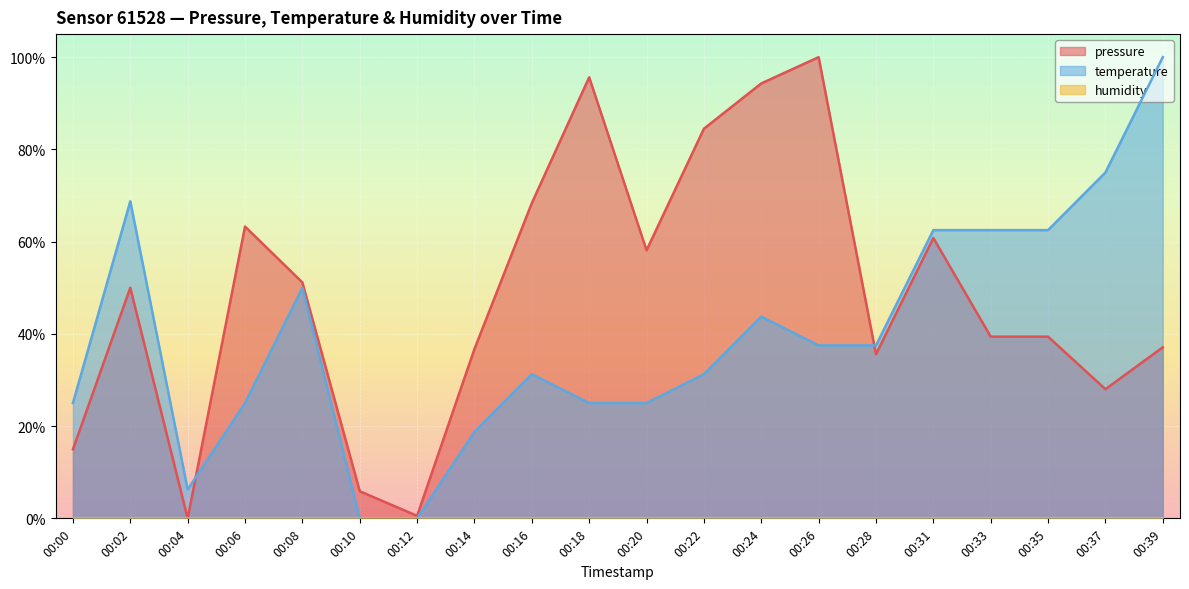

Reading right to left, what are all the values shown in this chart?

pressure: 37.1	28.0	39.4	39.4	60.8	35.6	100.0	94.3	84.5	58.1	95.6	68.4	36.7	0.5	5.9	51.2	63.3	0.0	50.0	15.0
temperature: 100.0	75.0	62.5	62.5	62.5	37.5	37.5	43.8	31.3	25.0	25.0	31.3	18.8	0.0	0.0	50.0	25.0	6.3	68.7	25.0